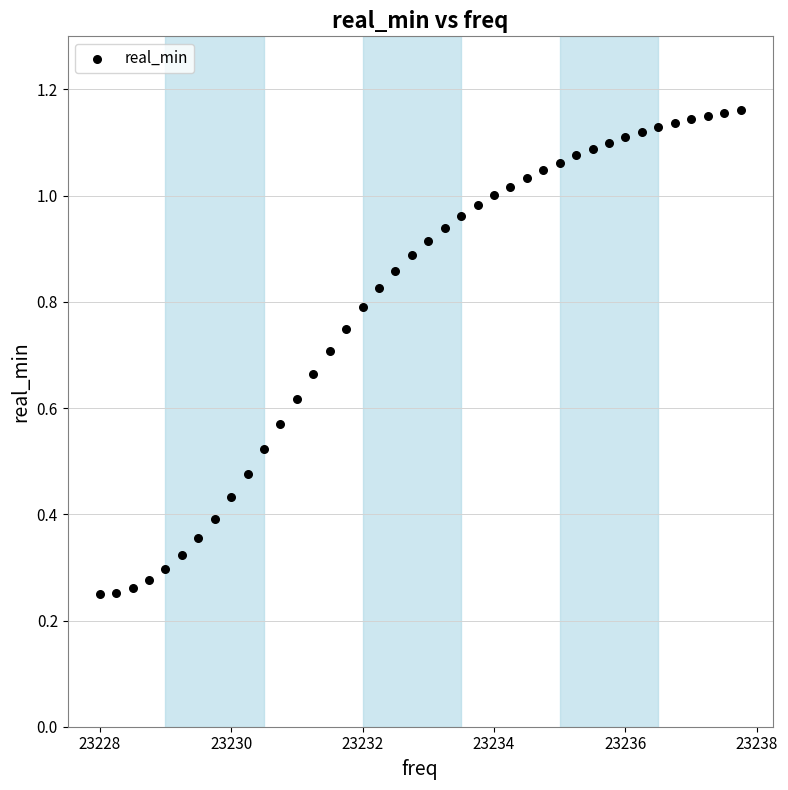

What is the range of X values (max minus min)?

9.8